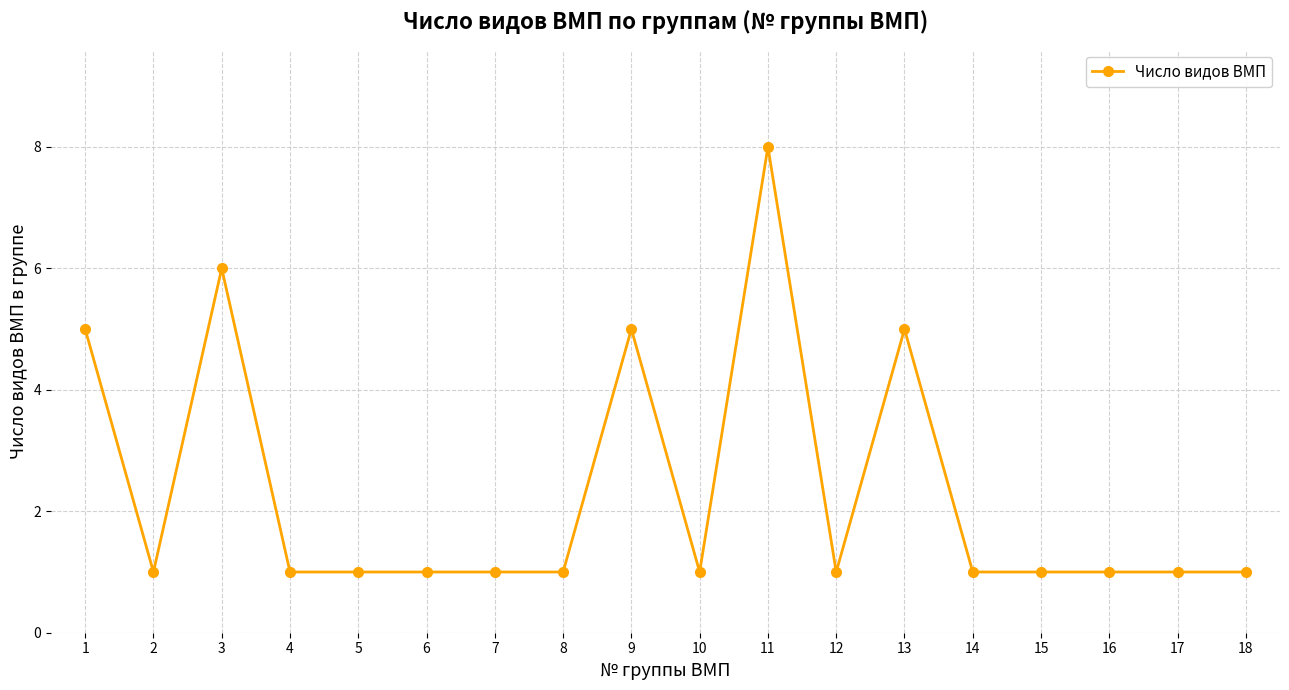

True or false: the data shows 8 at 11.

True